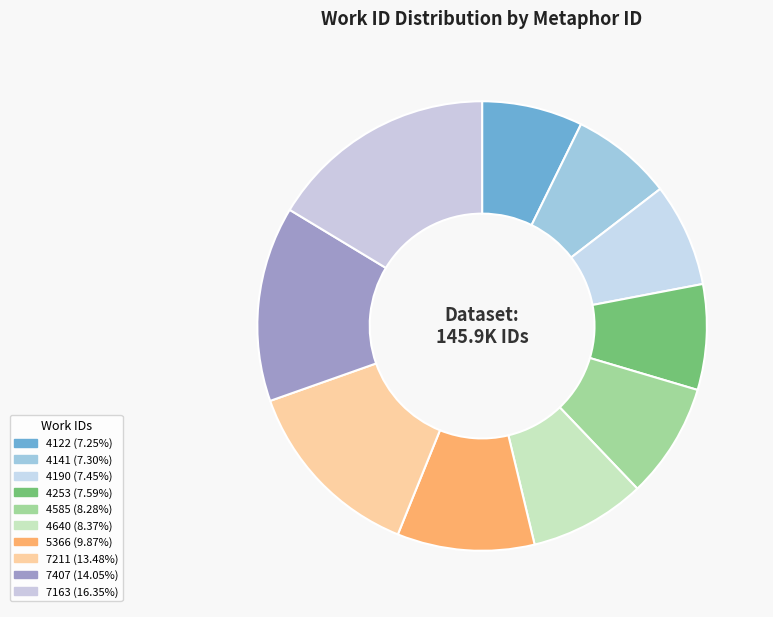

Which slice is the largest?

7163